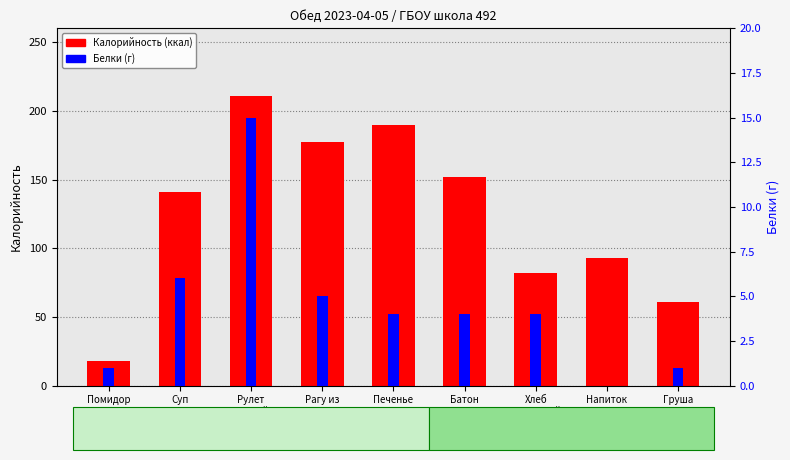

Between Рагу из
овощей and Хлеб
школьный, which is larger?

Рагу из
овощей